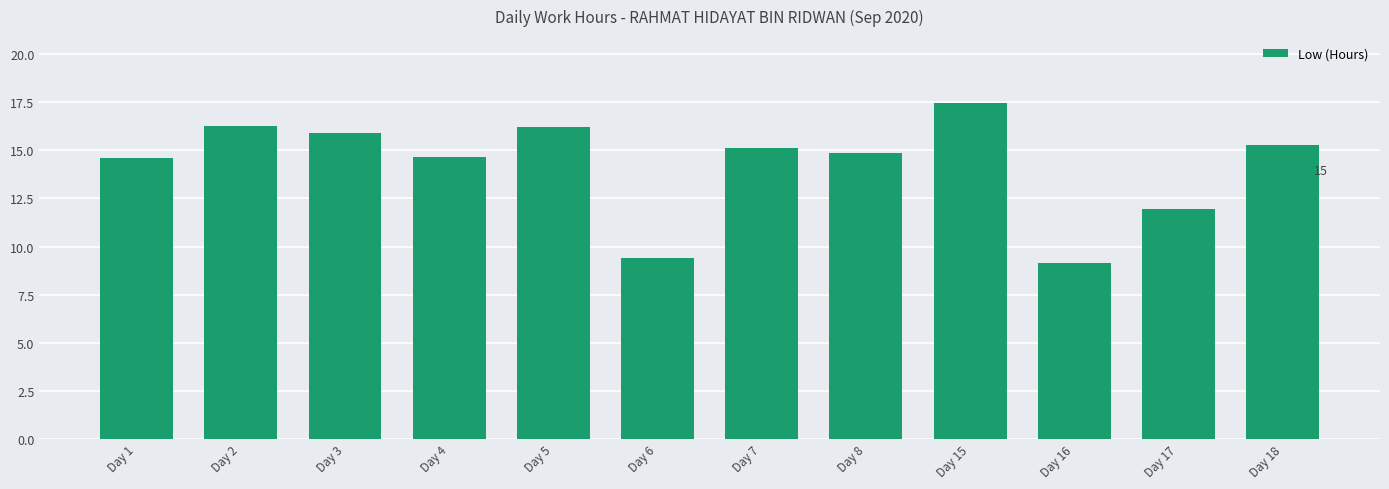

Between Day 3 and Day 18, which is larger?

Day 3